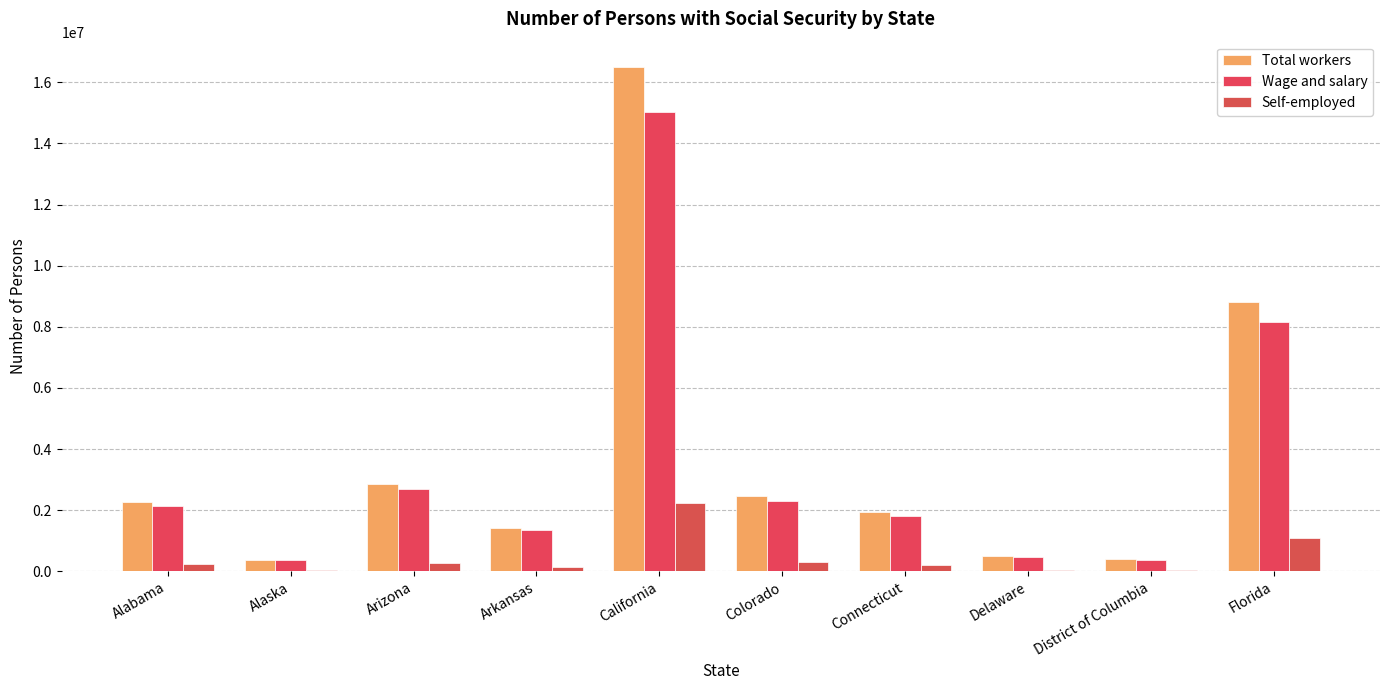

What is the sum of all Self-employed values?

4631914